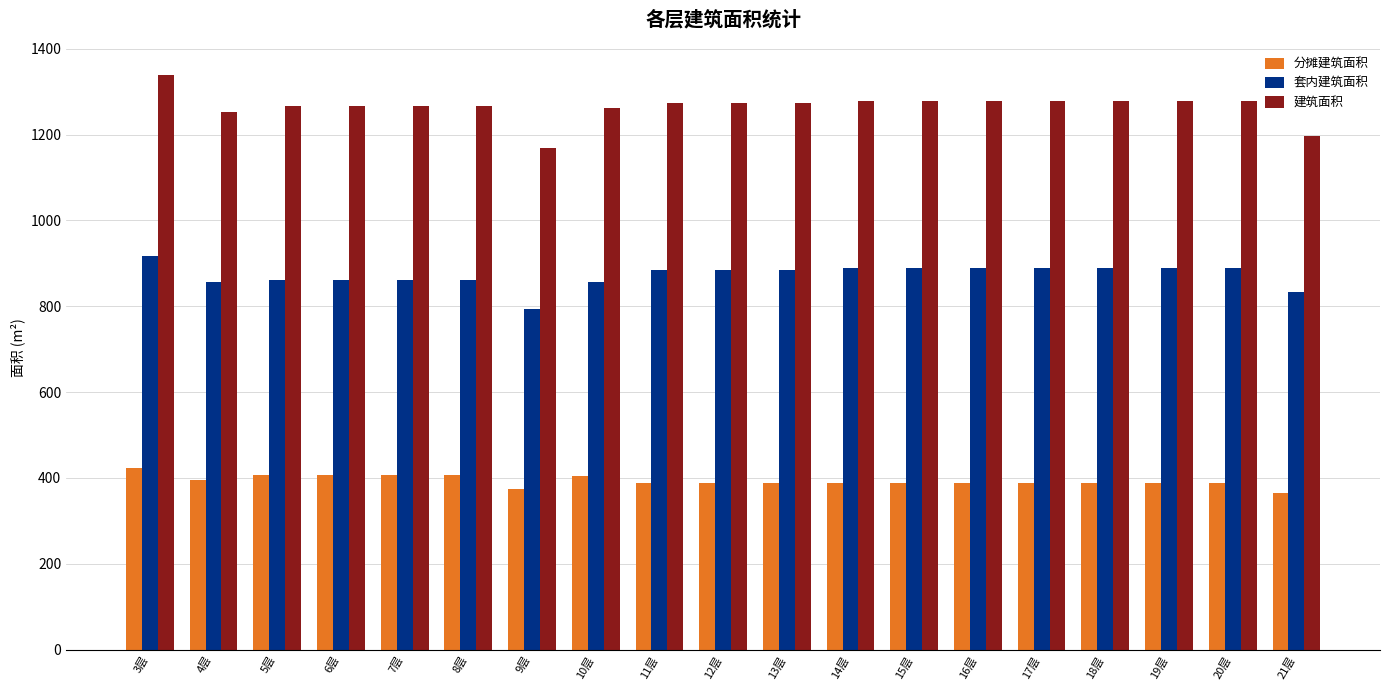

List the series in order of their overall mean, highest first.

建筑面积, 套内建筑面积, 分摊建筑面积